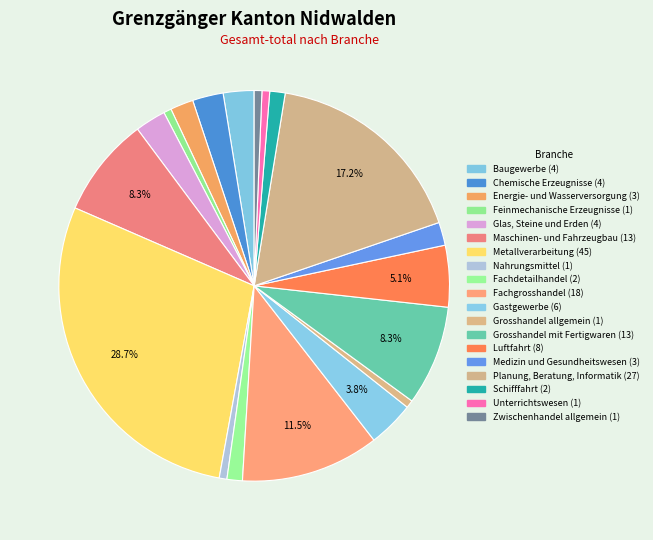

How many segments does this pie chart have?

19